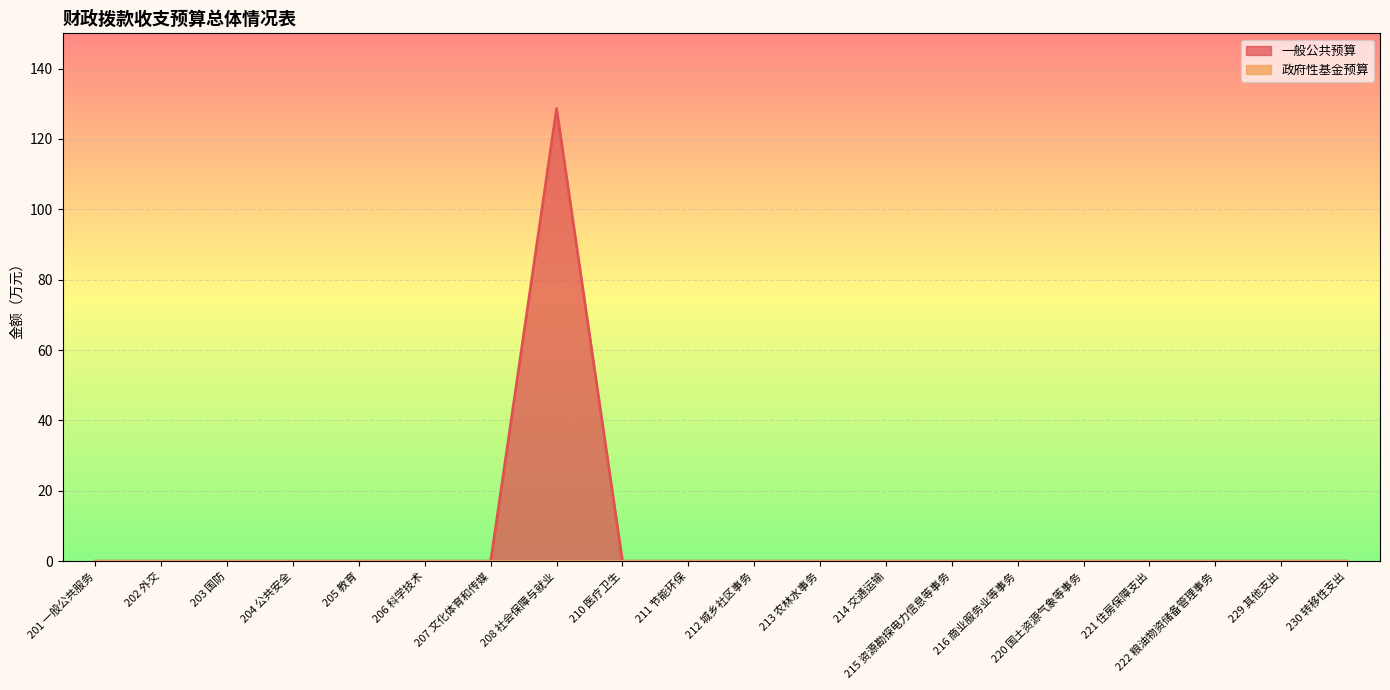

Rank the categories by value from lowest to highest.

201 一般公共服务, 202 外交, 203 国防, 204 公共安全, 205 教育, 206 科学技术, 207 文化体育和传媒, 210 医疗卫生, 211 节能环保, 212 城乡社区事务, 213 农林水事务, 214 交通运输, 215 资源勘探电力信息等事务, 216 商业服务业等事务, 220 国土资源气象等事务, 221 住房保障支出, 222 粮油物资储备管理事务, 229 其他支出, 230 转移性支出, 208 社会保障与就业